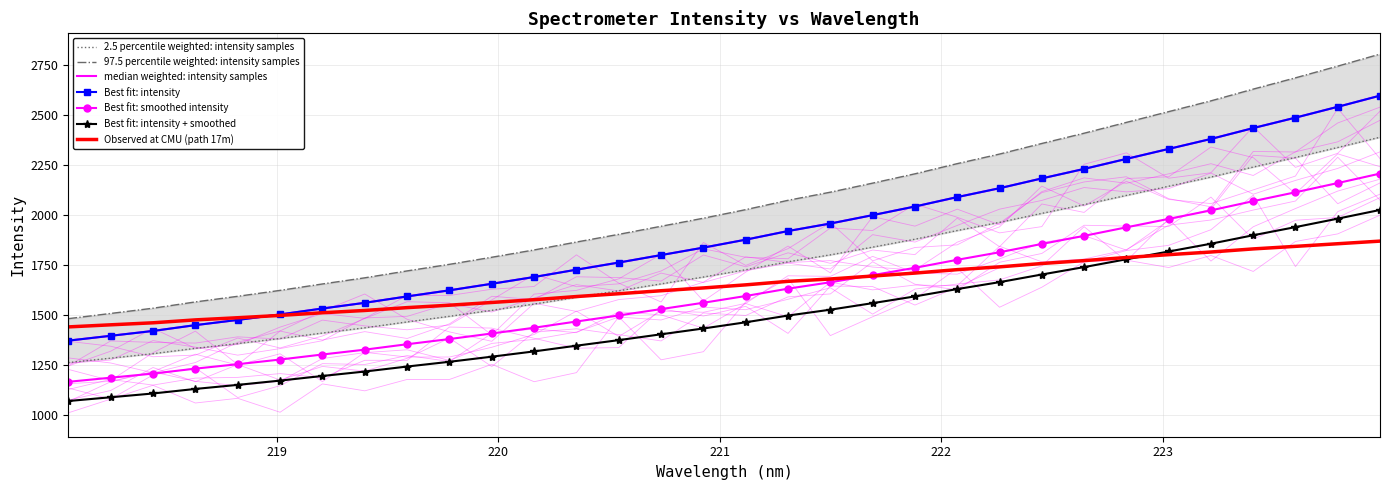

Reading right to left, list all the values displayed in this chart.

223.9802=2388.0	223.7895=2336.7	223.5987=2286.9	223.408=2238.9	223.2172=2189.0	223.0264=2143.1	222.8355=2097.3	222.6447=2051.2	222.4538=2007.6	222.263=1962.5	222.0721=1921.8	221.8812=1878.4	221.6902=1838.8	221.4993=1800.2	221.3083=1765.7	221.1174=1726.0	220.9264=1689.5	220.7354=1655.2	220.5444=1620.8	220.3533=1588.1	220.1623=1554.4	219.9712=1523.3	219.7801=1493.2	219.589=1465.2	219.3979=1435.8	219.2067=1409.6	219.0156=1382.3	218.8244=1357.1	218.6332=1333.2	218.442=1306.4	218.2508=1284.1	218.0596=1261.9